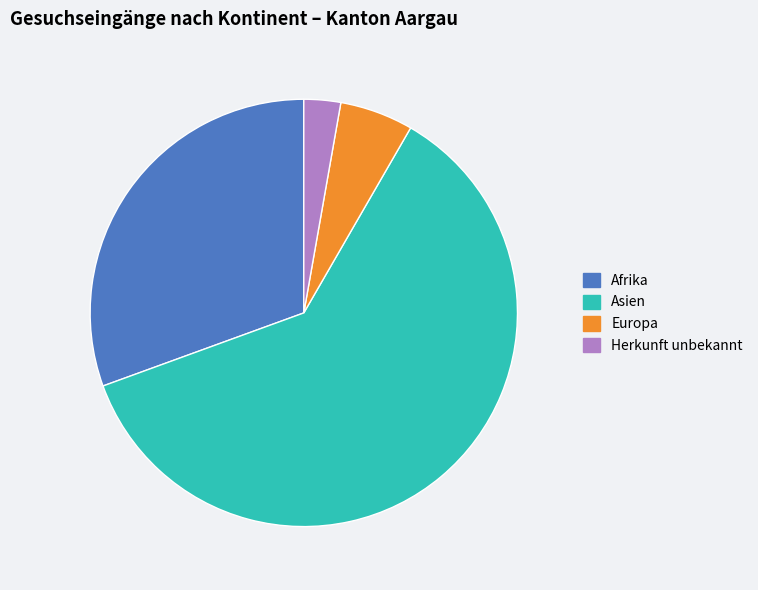

Which has a higher value, Europa or Asien?

Asien